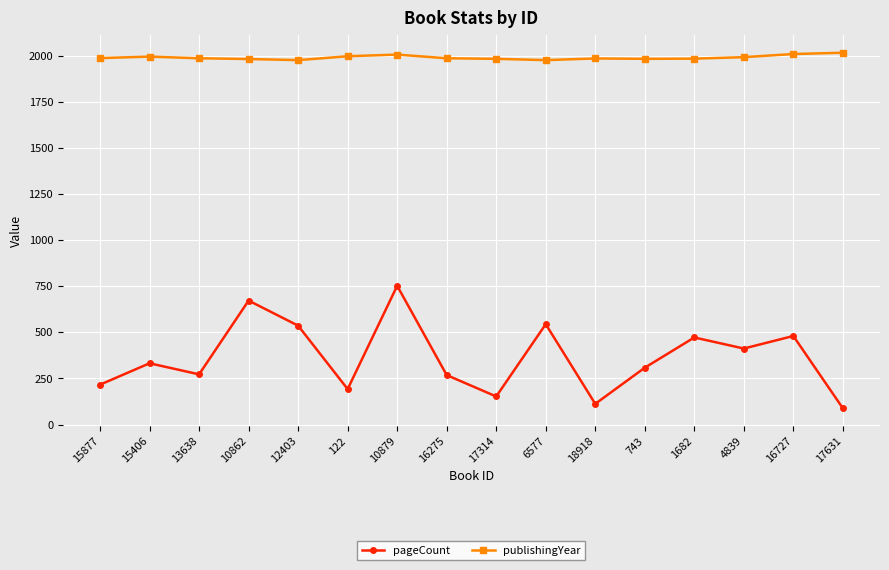

List the series in order of their overall mean, highest first.

publishingYear, pageCount